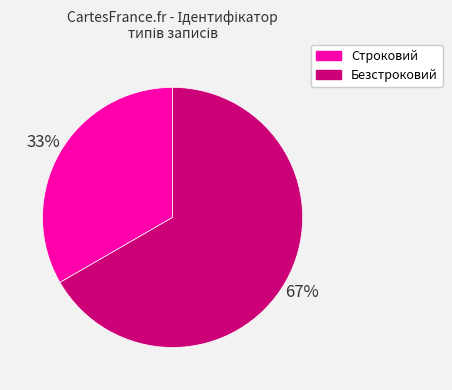

To the nearest percent, what is the combined percentage of Строковий and Безстроковий?

100%